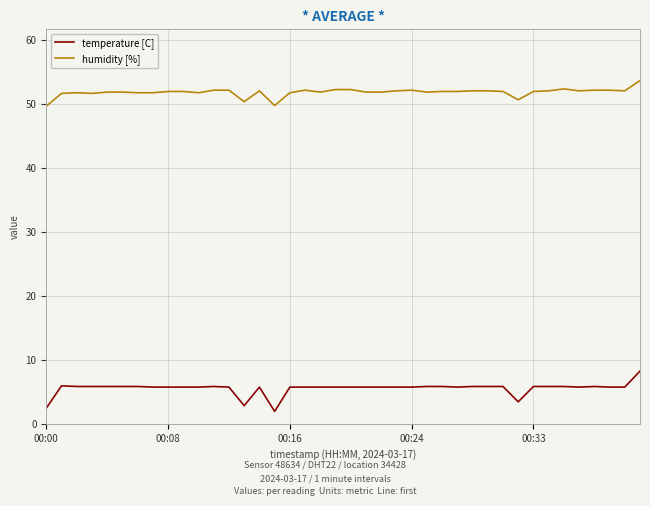

What is the difference between the maximum and minimum values in the temperature [C] series?

6.3